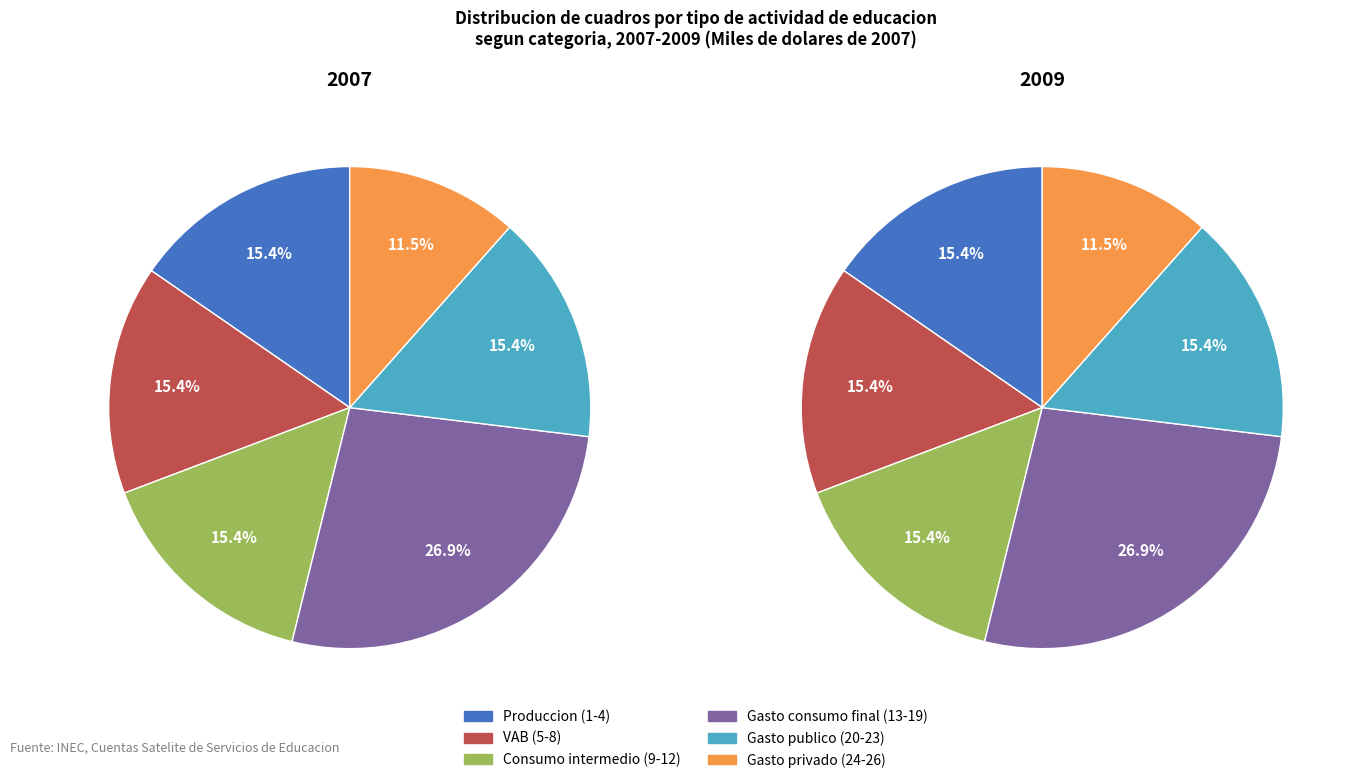

How many slices are in this pie chart?

6